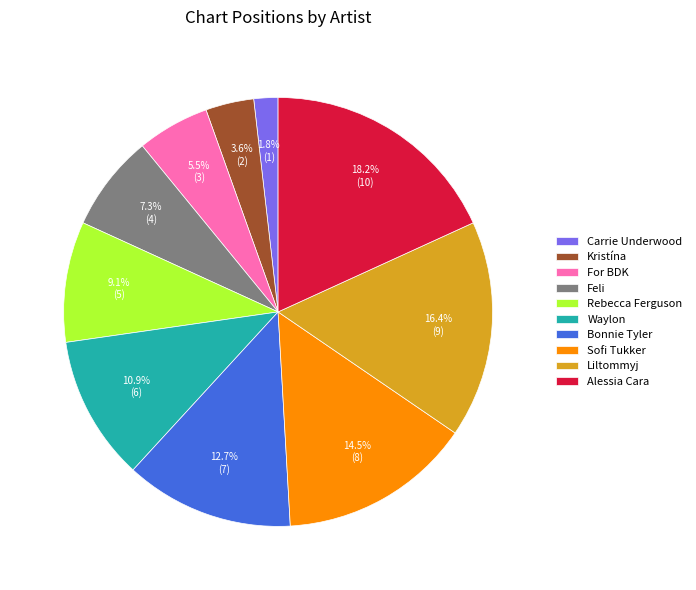

Combined, what portion of the pie is Liltommyj and Bonnie Tyler?

29.1%